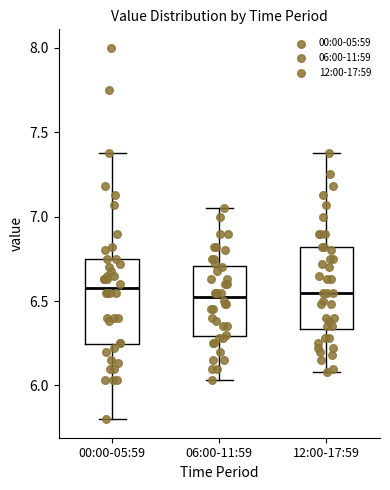

Reading left to right, transcribe this box plot: for each box, give where its median line is, the range the box spans, and where its two whiskers end, as read against the y-axis. The values are not printed on the chart, so give them approximately, as read against the axis.

00:00-05:59: median 6.60, box 6.25 to 6.75, whiskers 5.80 to 7.40
06:00-11:59: median 6.55, box 6.30 to 6.70, whiskers 6.05 to 7.05
12:00-17:59: median 6.55, box 6.35 to 6.80, whiskers 6.10 to 7.40